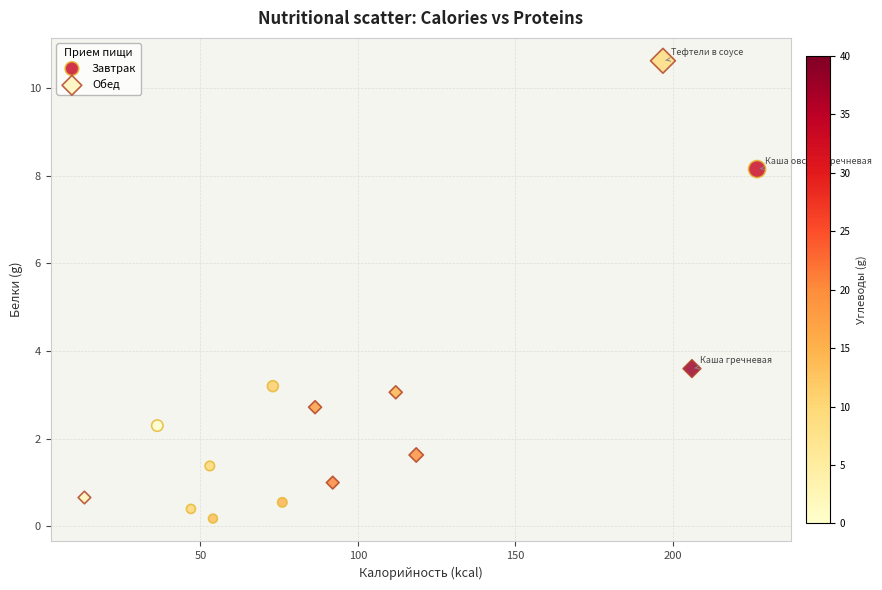

Which series contains the highest Y value?

Обед